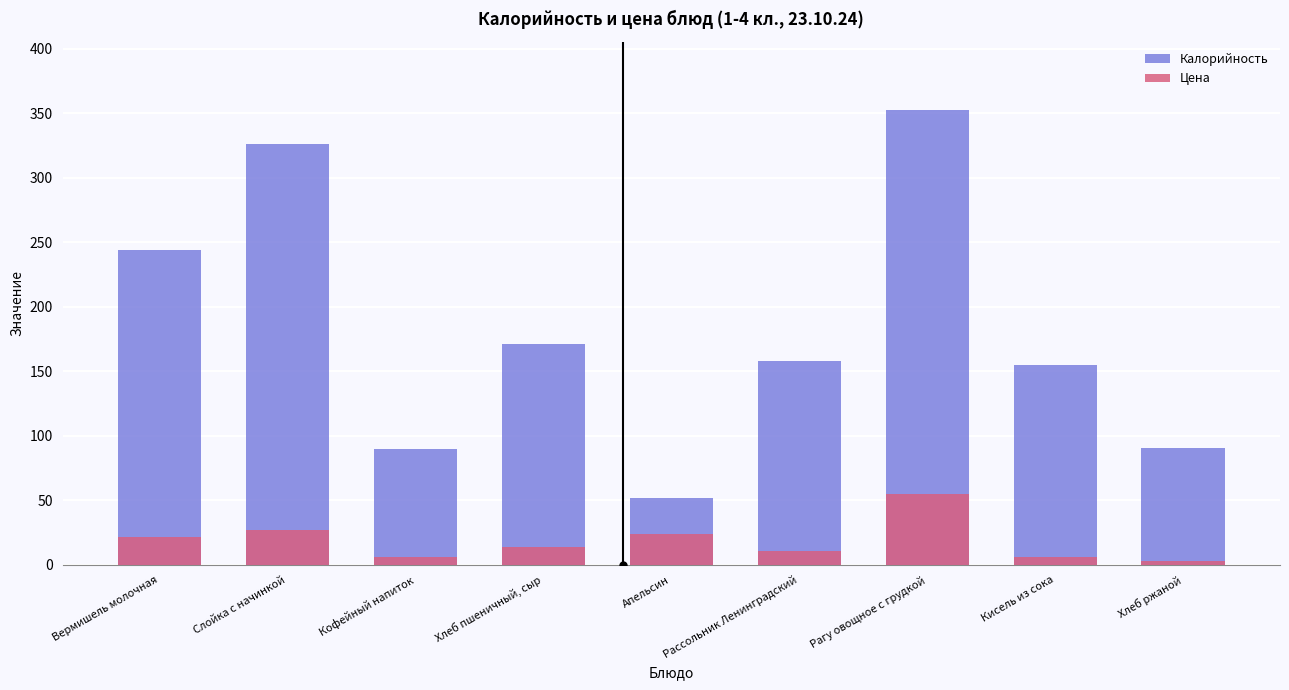

List the series in order of their overall mean, lowest first.

Цена, Калорийность